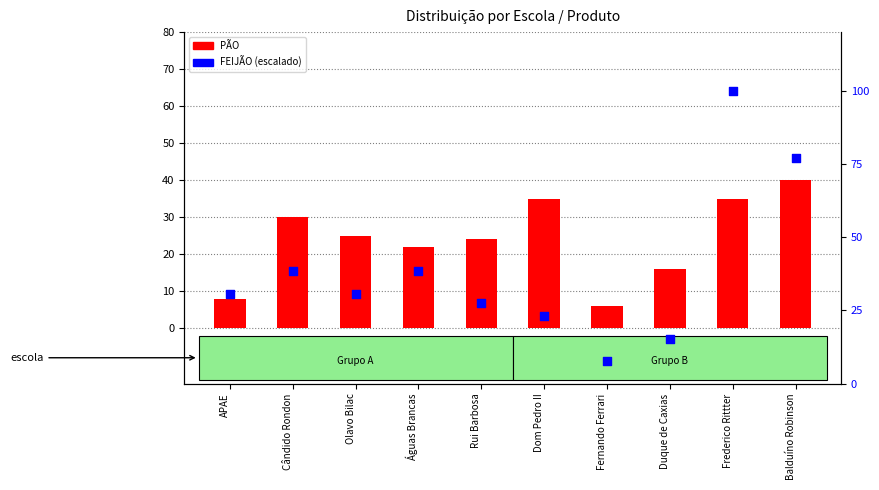

What are all the series names shown in the legend?

PÃO, FEIJÃO